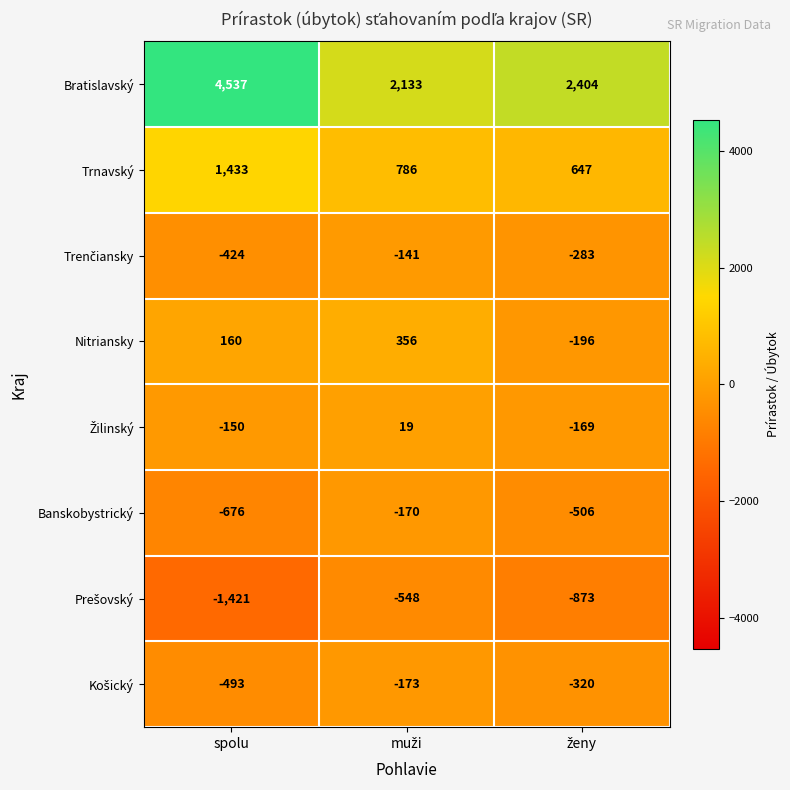

Which series has the widest spread of values?

Bratislavský